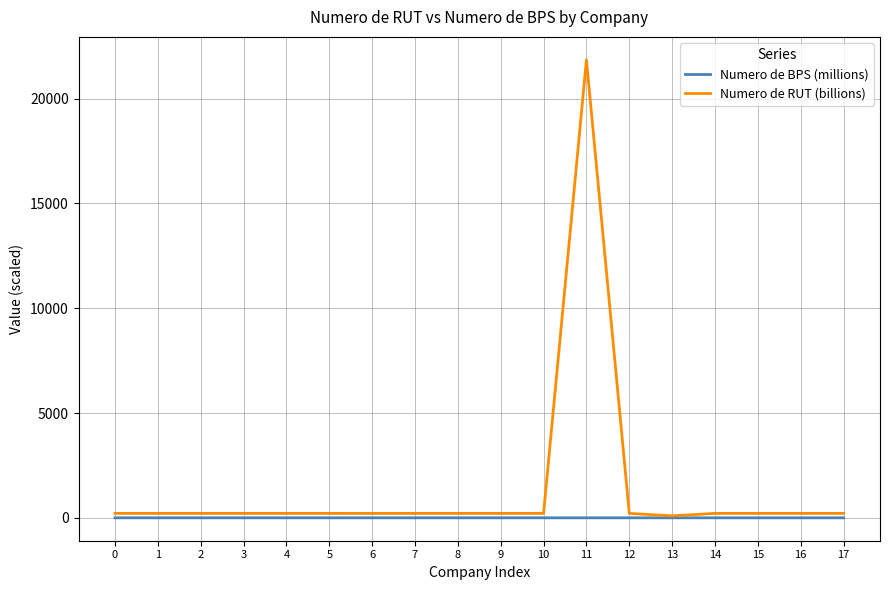

At which category is the sum across all series the highest?

11